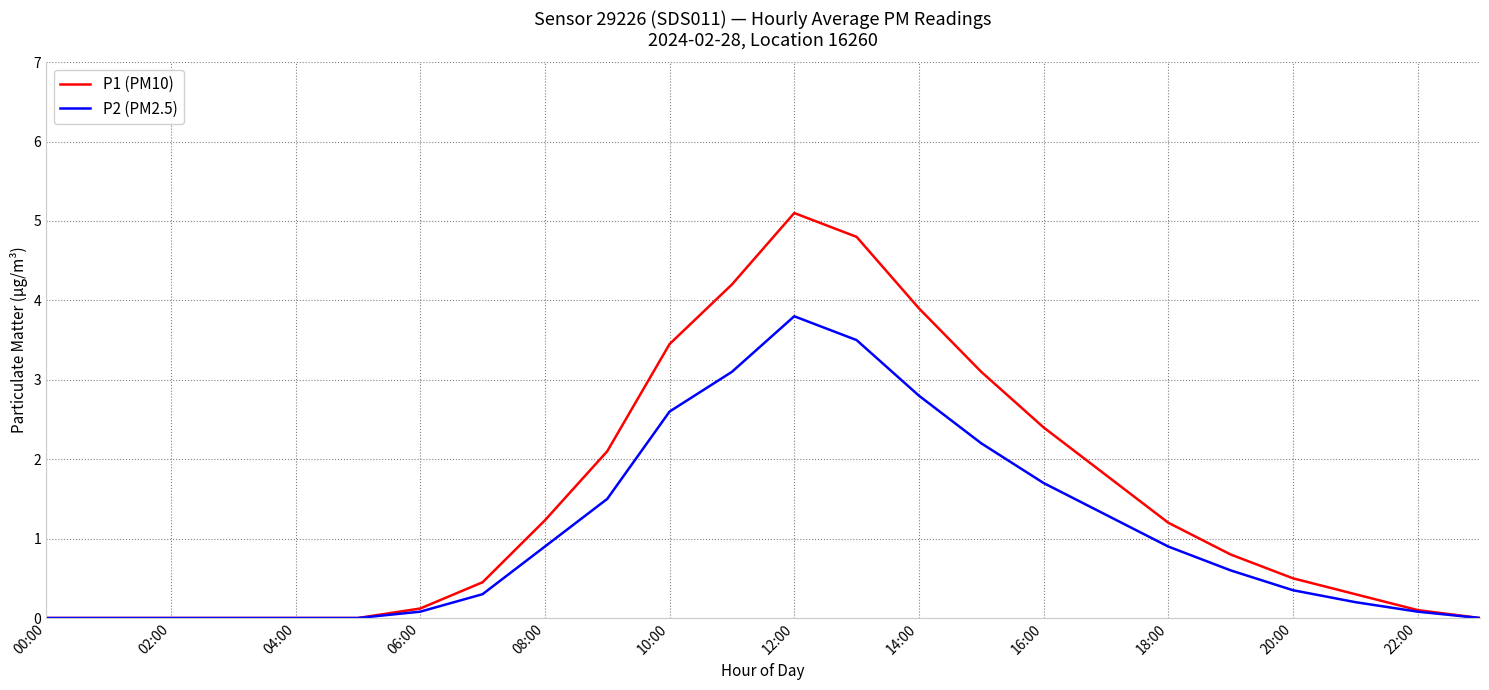

How many lines are shown in the chart?

2